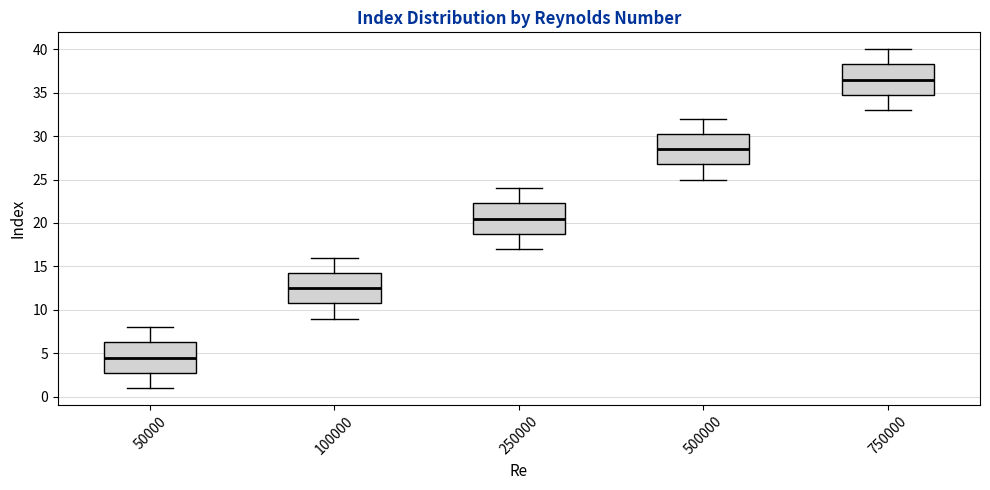

Reading left to right, read every box against the y-axis: the position of its median line, the range the box covers, and the ends of its whiskers. The values are not printed on the chart, so give them approximately, as read against the axis.

50000: median 4.5, box 3.0 to 6.5, whiskers 1.0 to 8.0
100000: median 12.5, box 11.0 to 14.5, whiskers 9.0 to 16.0
250000: median 20.5, box 19.0 to 22.5, whiskers 17.0 to 24.0
500000: median 28.5, box 27.0 to 30.5, whiskers 25.0 to 32.0
750000: median 36.5, box 35.0 to 38.5, whiskers 33.0 to 40.0